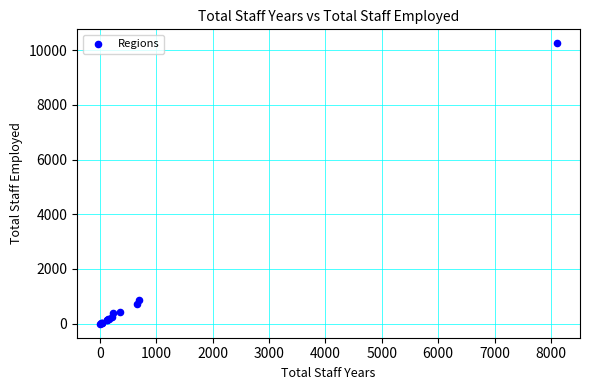

What Y value in the scatter plot is closest to 5122?

862